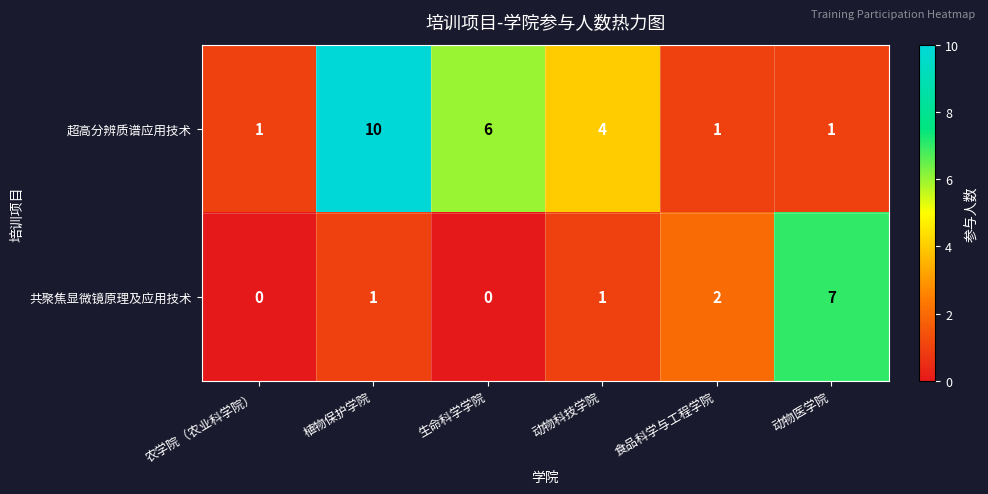

At which label is 共聚焦显微镜原理及应用技术 closest to 3?

食品科学与工程学院